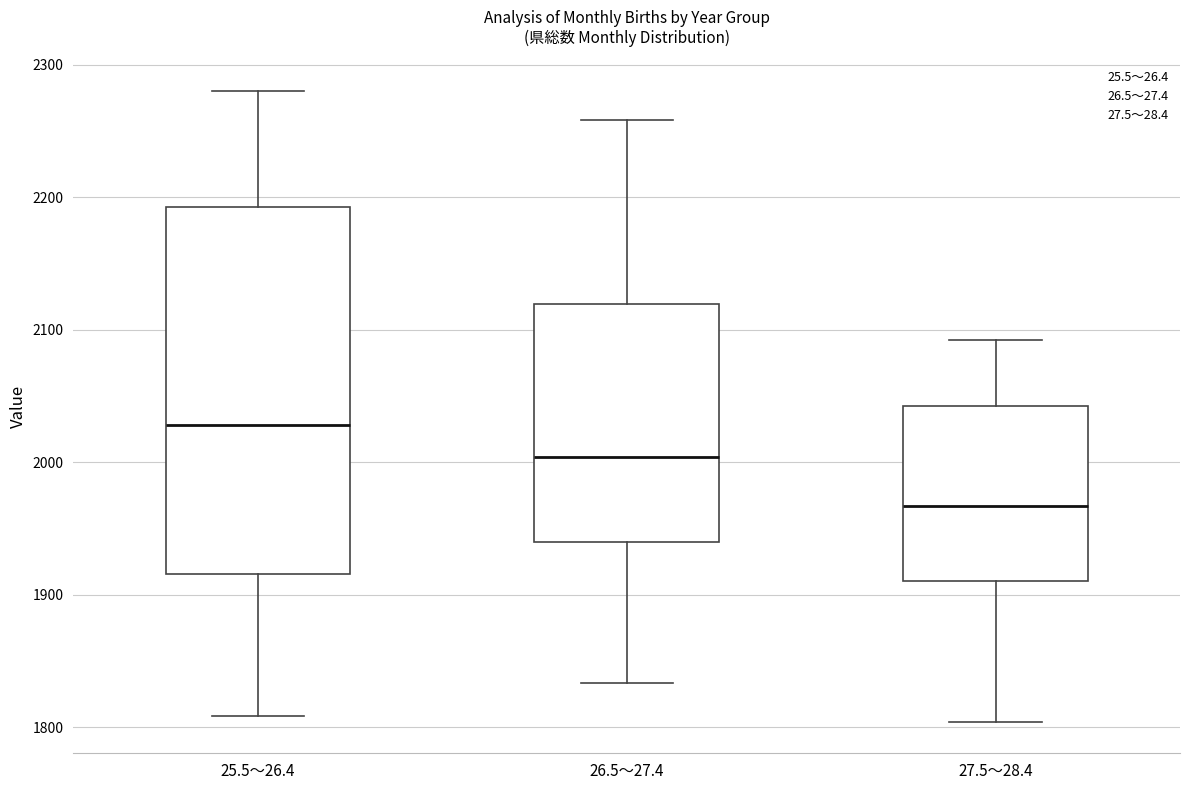

Which box is the tallest, from its lower edge to its upper edge?

25.5～26.4